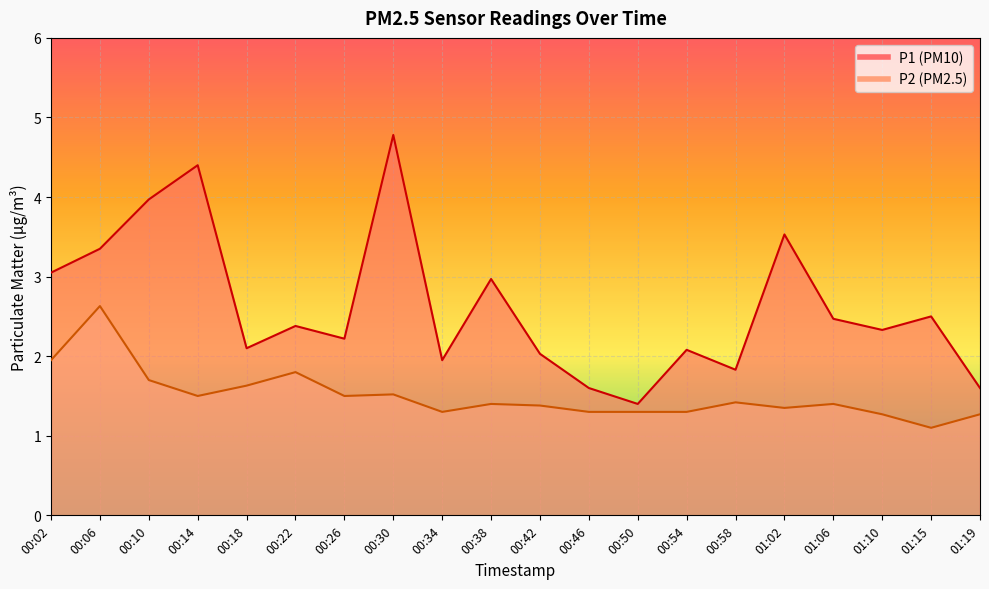

What is the average value of the P1 series?

2.6